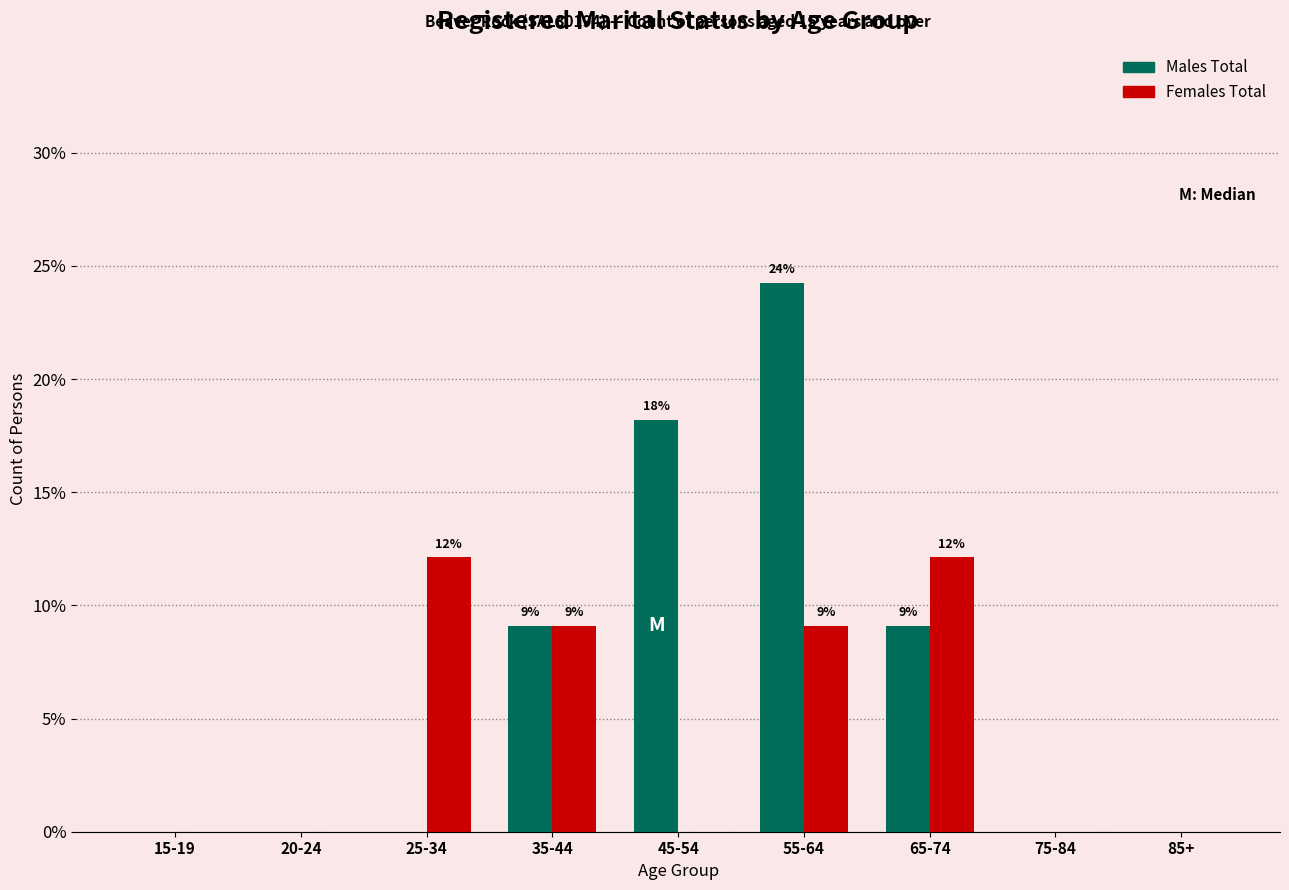

Reading right to left, what are all the values shown in this chart?

Males Total: 85+=0.0	75-84=0.0	65-74=9.1	55-64=24.2	45-54=18.2	35-44=9.1	25-34=0.0	20-24=0.0	15-19=0.0
Females Total: 85+=0.0	75-84=0.0	65-74=12.1	55-64=9.1	45-54=0.0	35-44=9.1	25-34=12.1	20-24=0.0	15-19=0.0